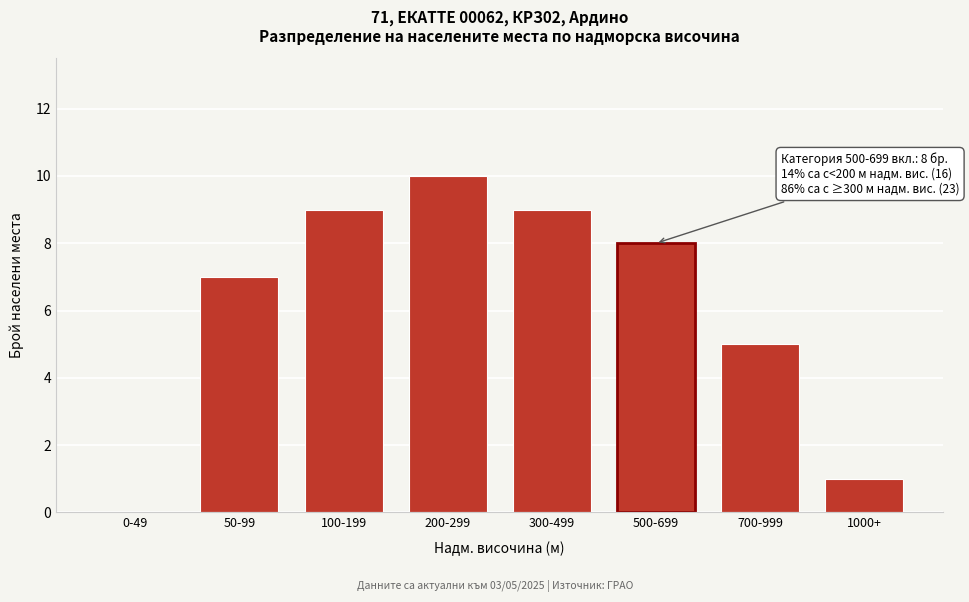

Reading left to right, transcribe all the data shown in this chart.

0-49=0	50-99=7	100-199=9	200-299=10	300-499=9	500-699=8	700-999=5	1000+=1